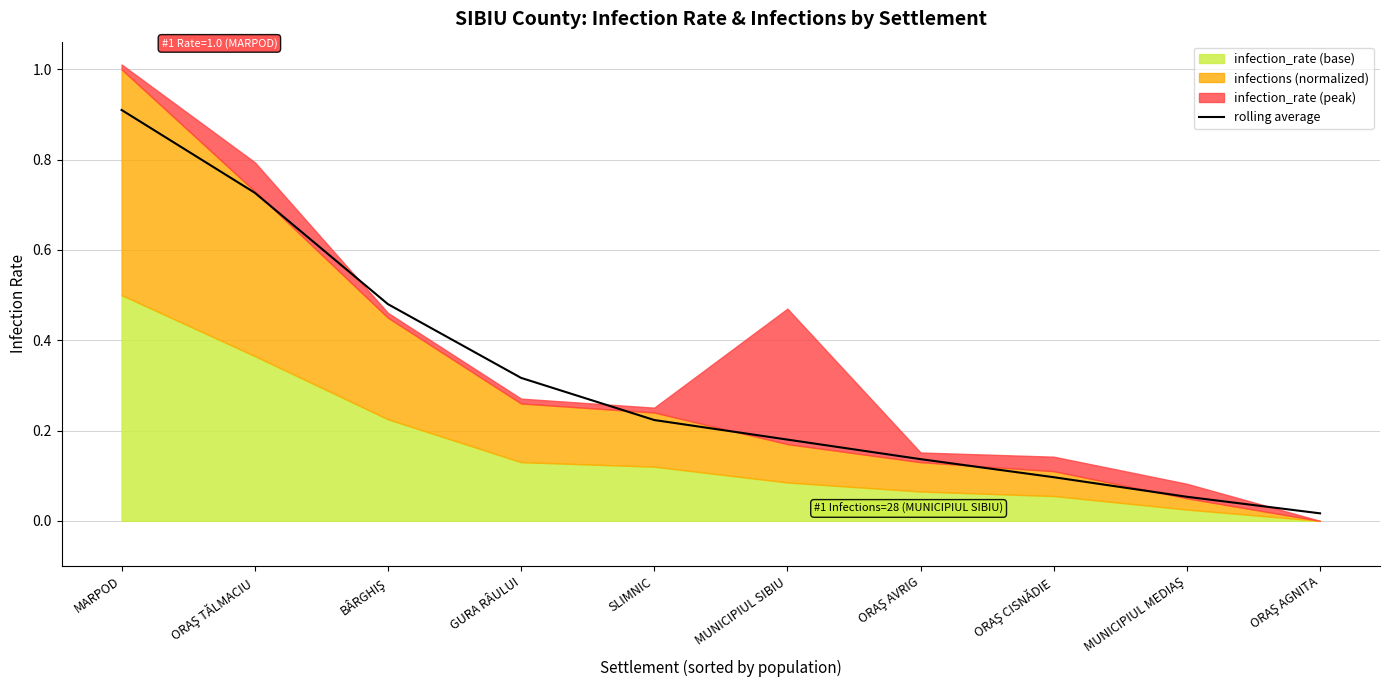

Which label corresponds to the largest value in the chart?

MARPOD